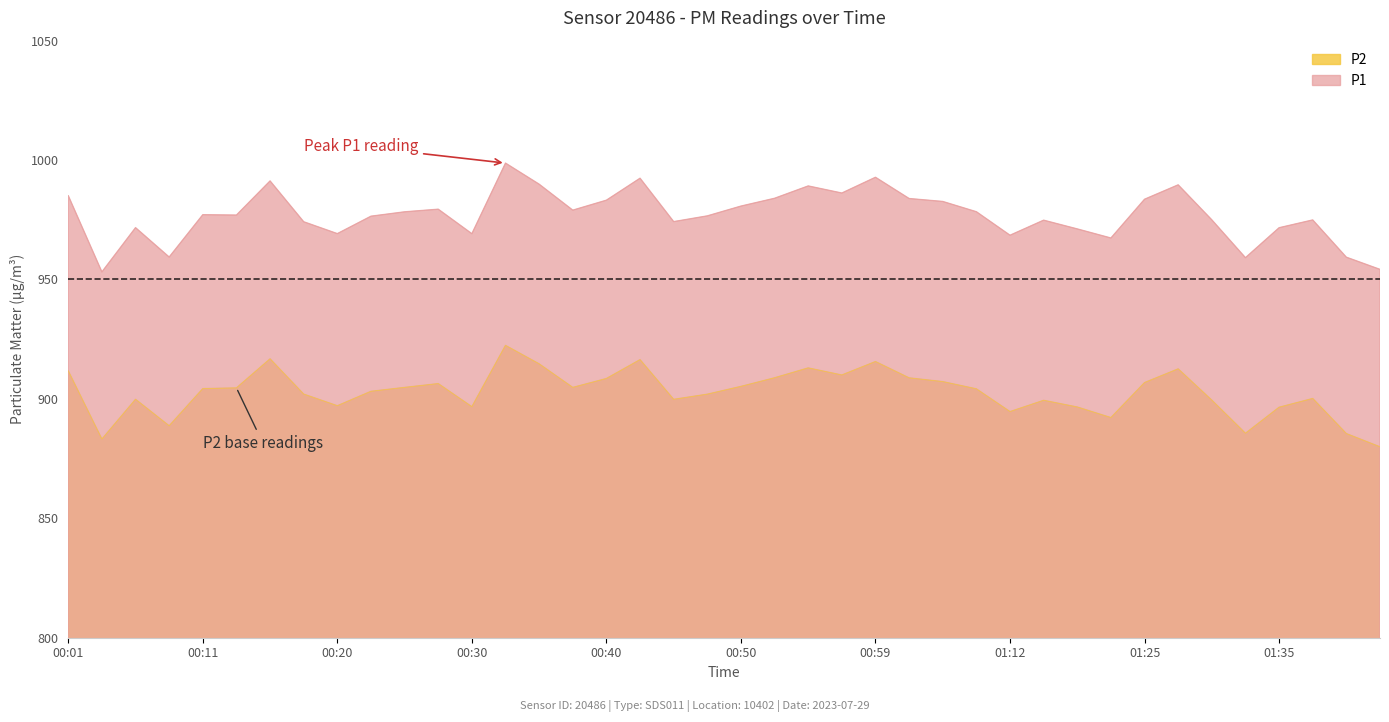

True or false: P2 has more than 1 points higher than both neighbors.

True